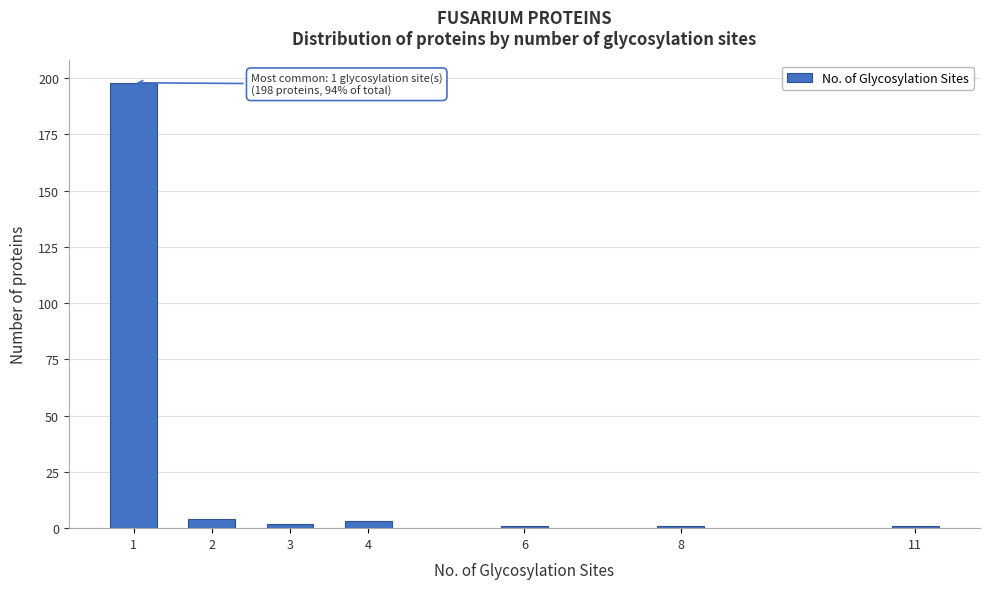

Reading left to right, extract all data points from this chart.

1=198	2=4	3=2	4=3	6=1	8=1	11=1